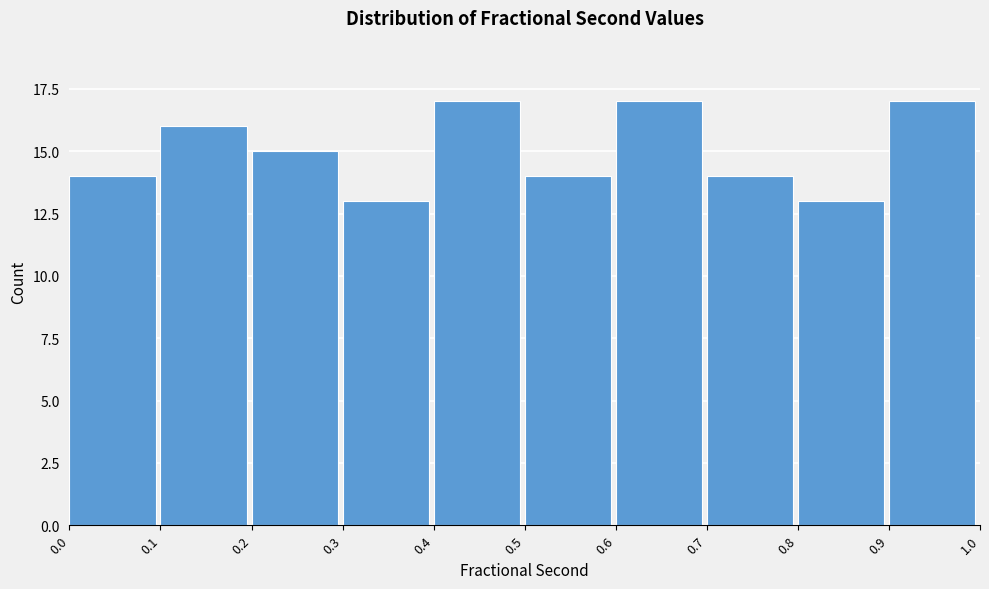

Reading left to right, list every bar in this chart as the range it spans on the x-axis followed by its height. The values are not printed on the chart, so give them approximately, as read against the axis.

0.0 to 0.1: 14
0.1 to 0.2: 16
0.2 to 0.3: 15
0.3 to 0.4: 13
0.4 to 0.5: 17
0.5 to 0.6: 14
0.6 to 0.7: 17
0.7 to 0.8: 14
0.8 to 0.9: 13
0.9 to 1.0: 17